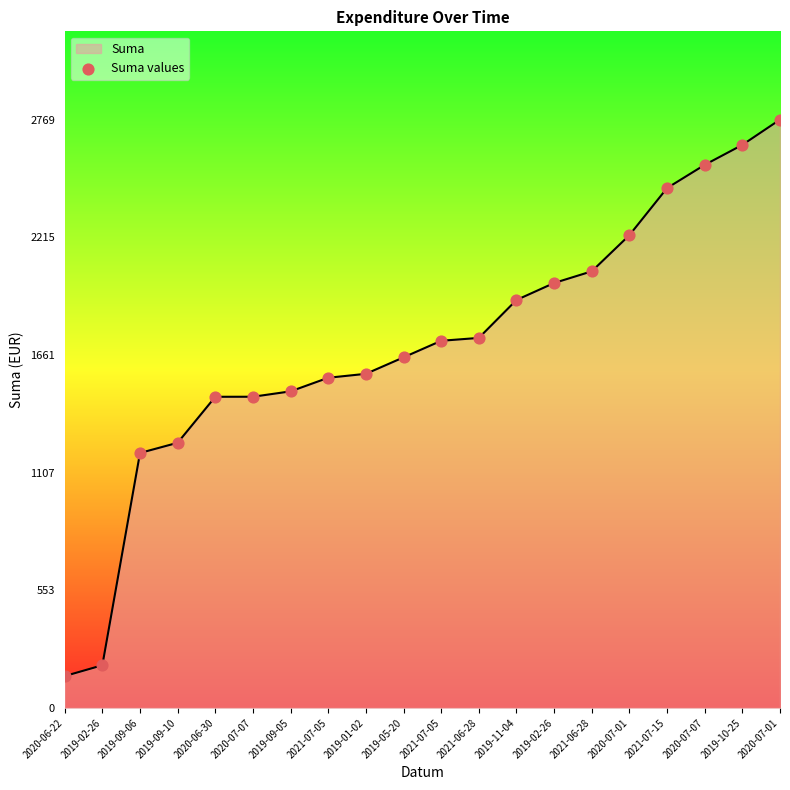

Which has a higher value, 2020-06-30 or 2019-02-26?

2020-06-30